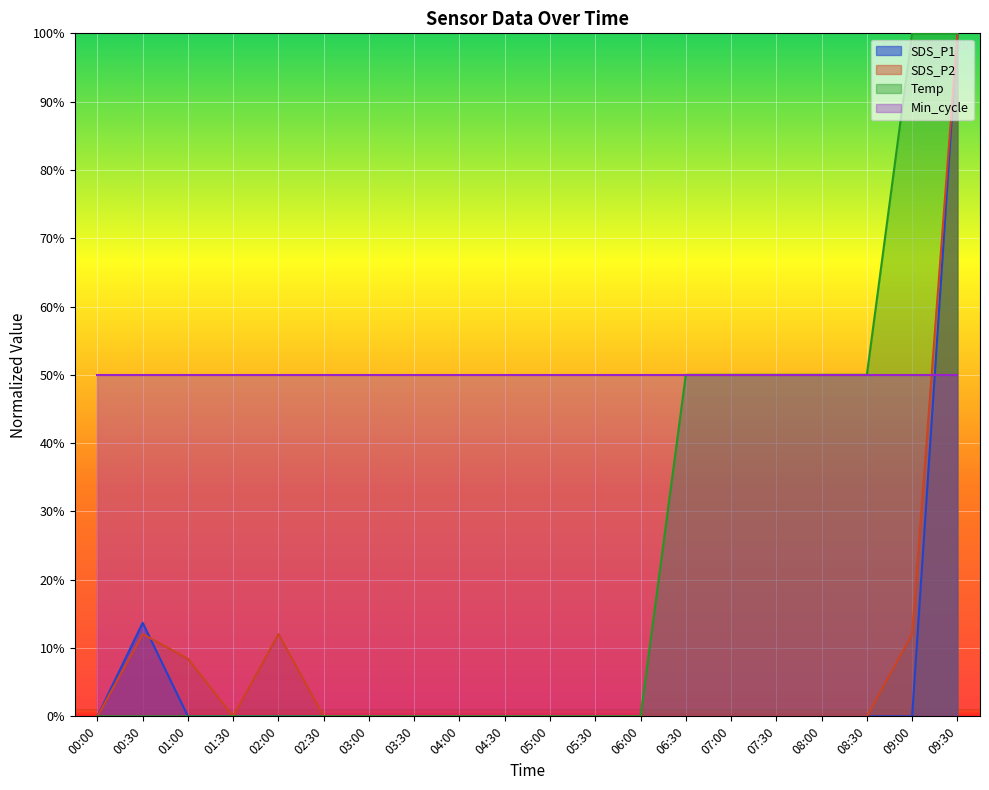

In SDS_P2, how many points are lower than both neighbors (excluding endpoints)?

1